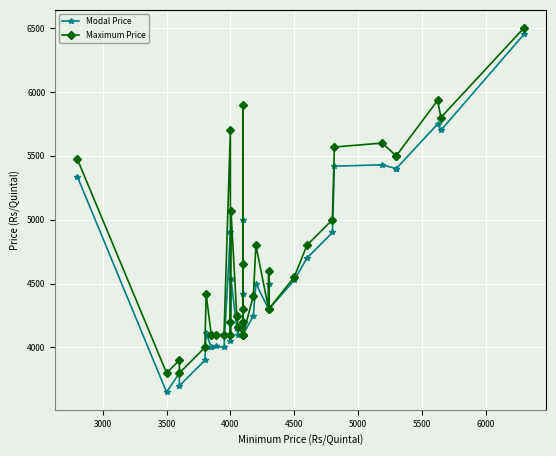

Is this an area chart (filled region under the line)?

No